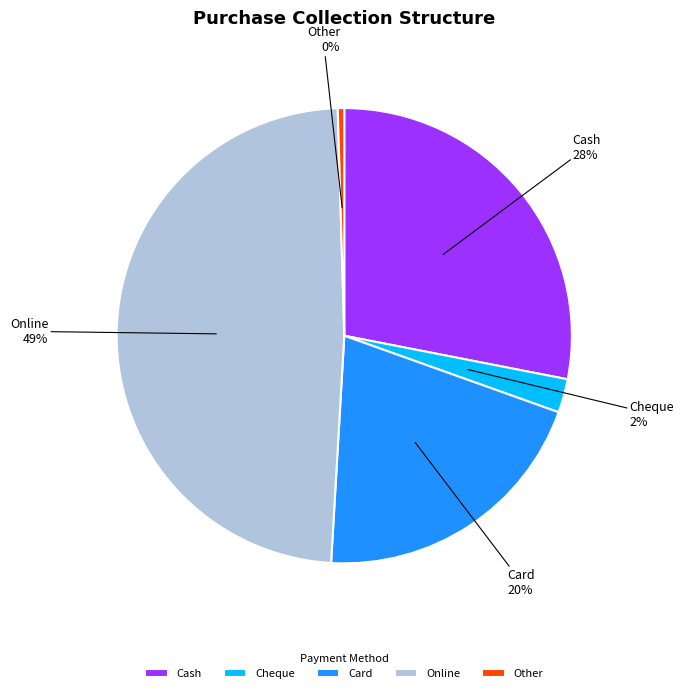

How many segments does this pie chart have?

5